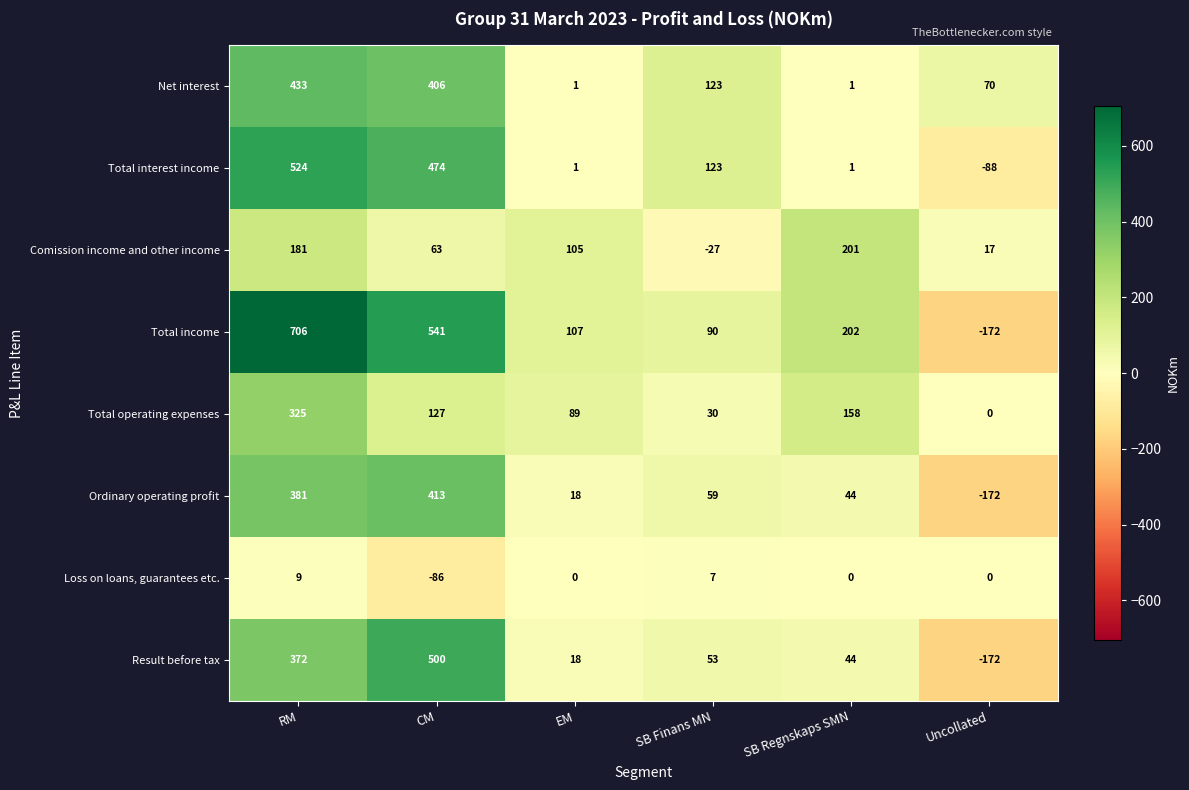

At which category does the chart reach its minimum across all series?

Uncollated